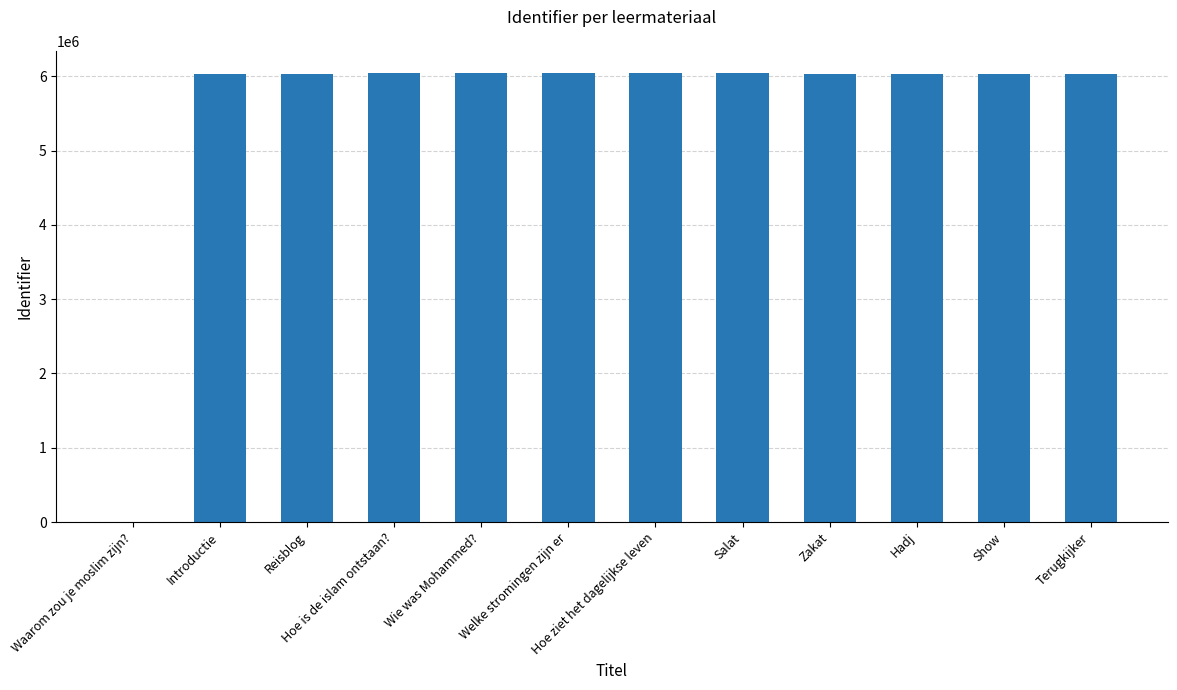

How many data points does each series have?

12